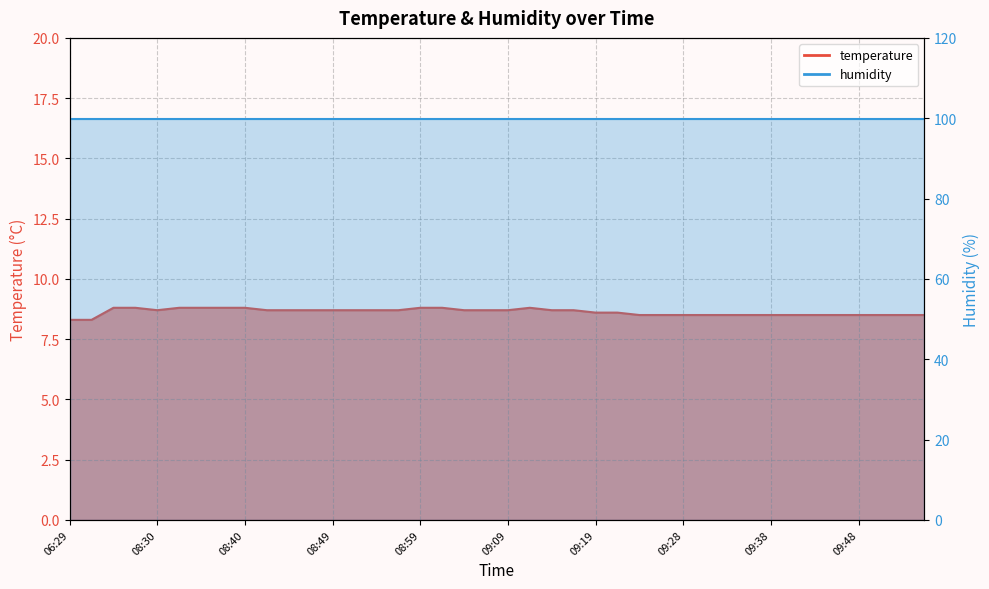

What is the maximum value shown in the chart?

8.8